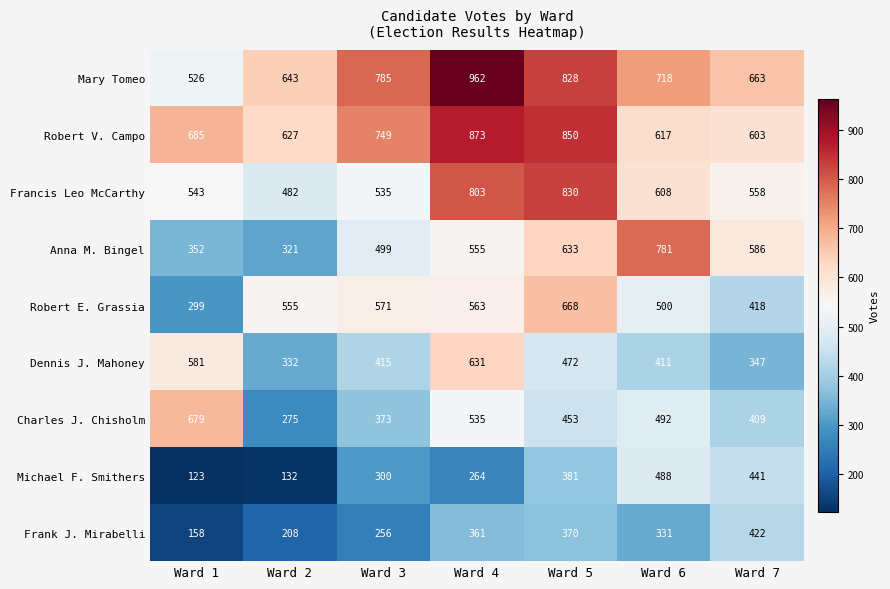

List the series in order of their peak value, highest first.

Mary Tomeo, Robert V. Campo, Francis Leo McCarthy, Anna M. Bingel, Charles J. Chisholm, Robert E. Grassia, Dennis J. Mahoney, Michael F. Smithers, Frank J. Mirabelli